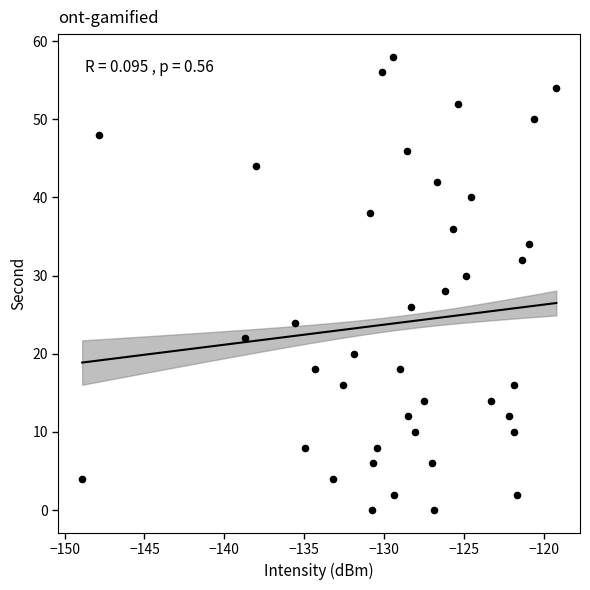

What is the range of Y values (max minus min)?

58